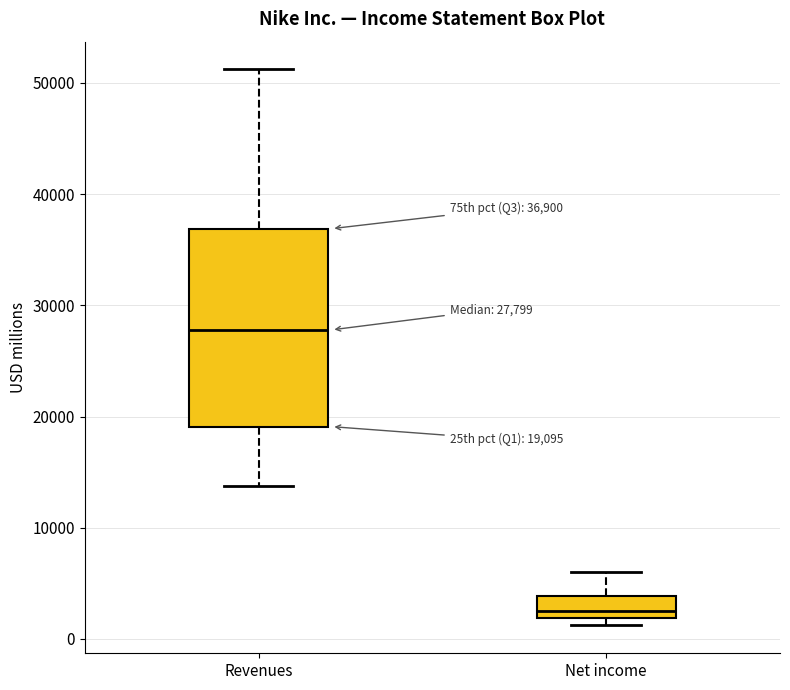

Which box's median line is the highest?

Revenues